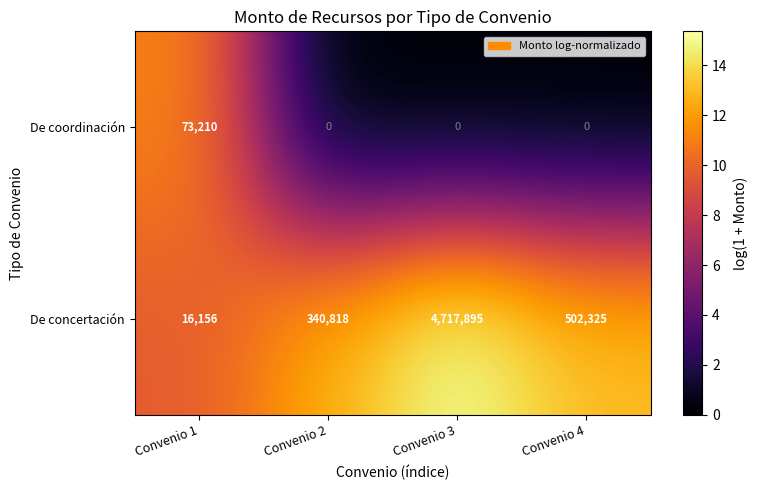

What is the sum of all De coordinación values?

73210